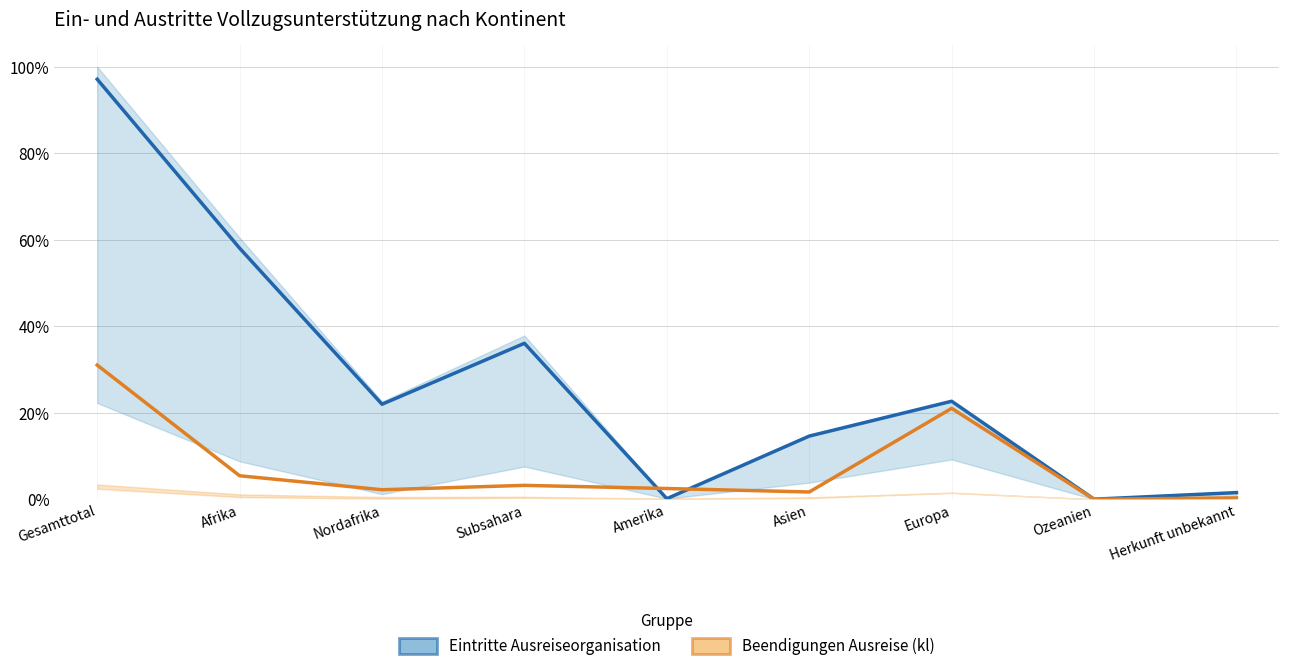

At which category is the sum across all series the highest?

Gesamttotal